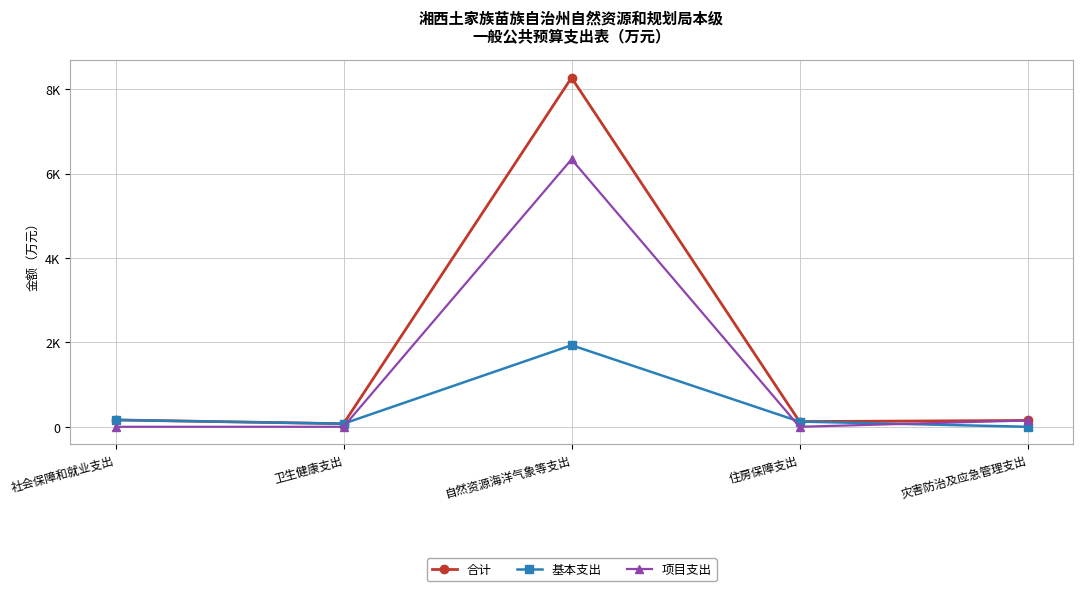

True or false: 基本支出 has more than 1 interior local peaks.

False